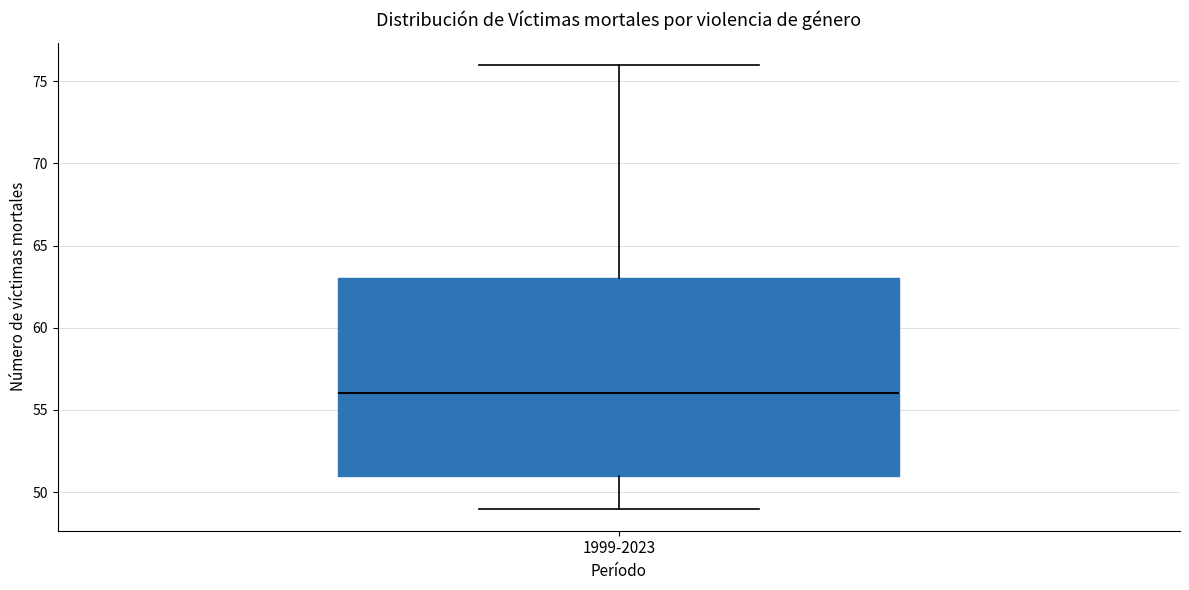

Where does the lower whisker of the box for 1999-2023 end on the y-axis? The values are not printed on the chart, so give them approximately, as read against the axis.

49